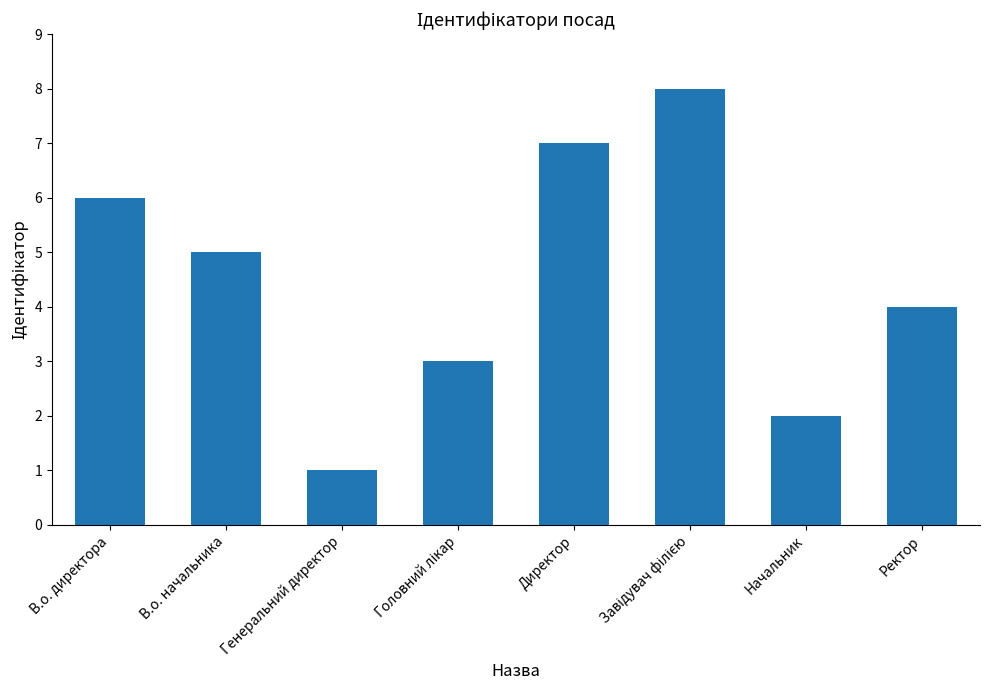

How many data points does each series have?

8